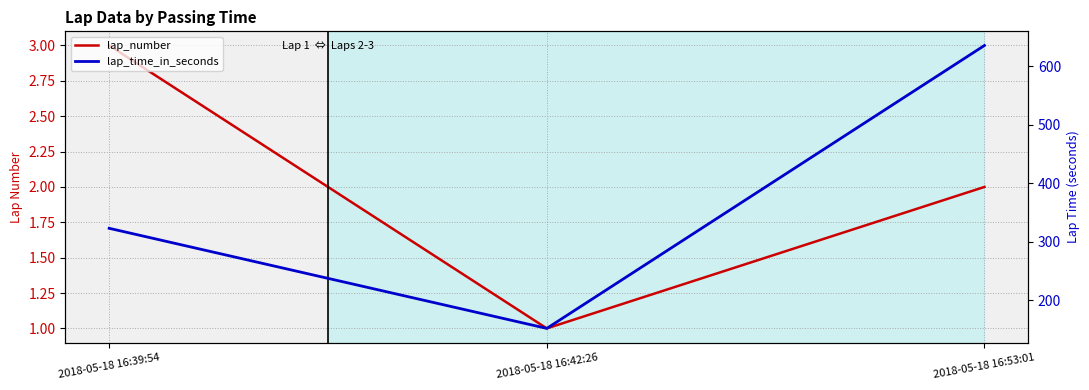

What is the label of the 2nd point from the right?

2018-05-18 16:42:26